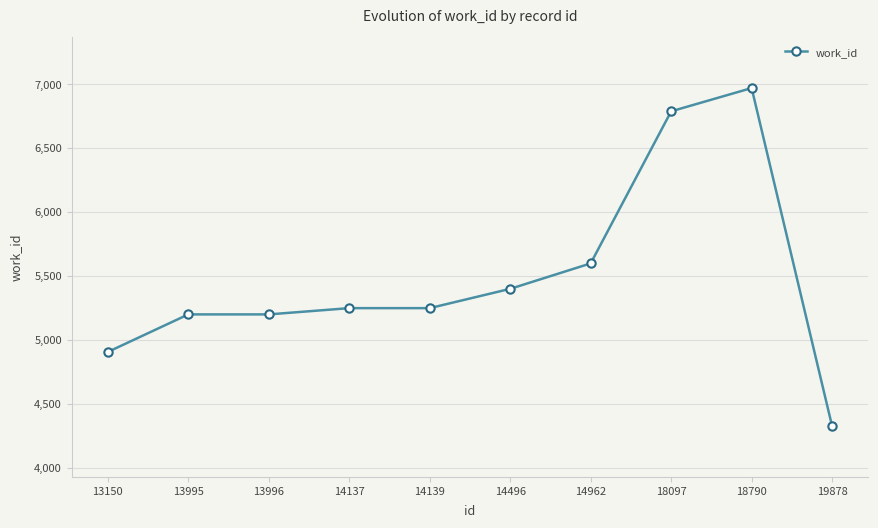

What is the average value?

5488